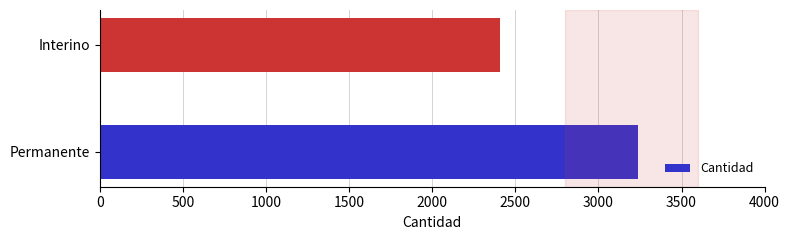

List the labels in order of value, largest first.

Permanente, Interino